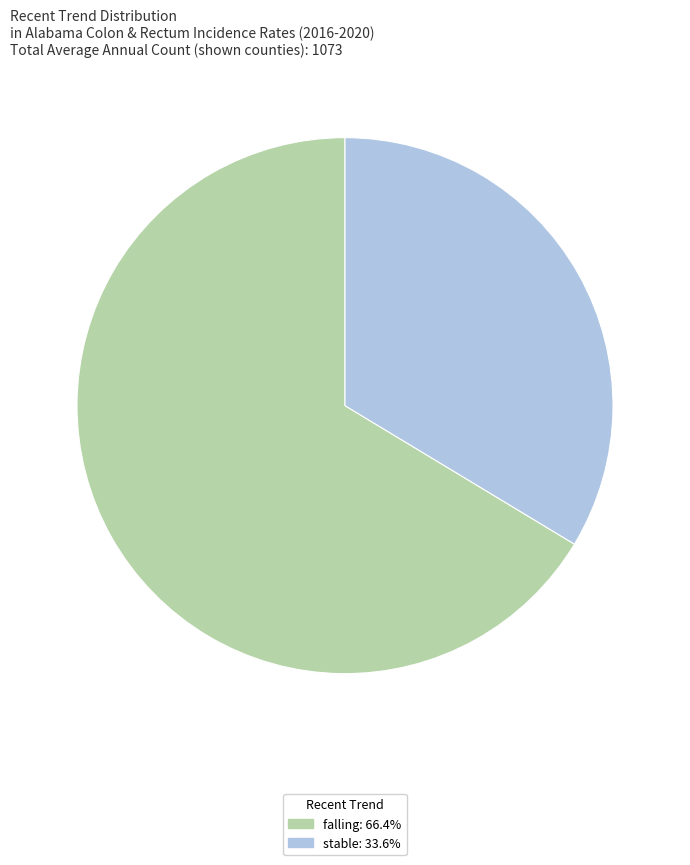

Is there any slice that represents more than half of the pie?

Yes